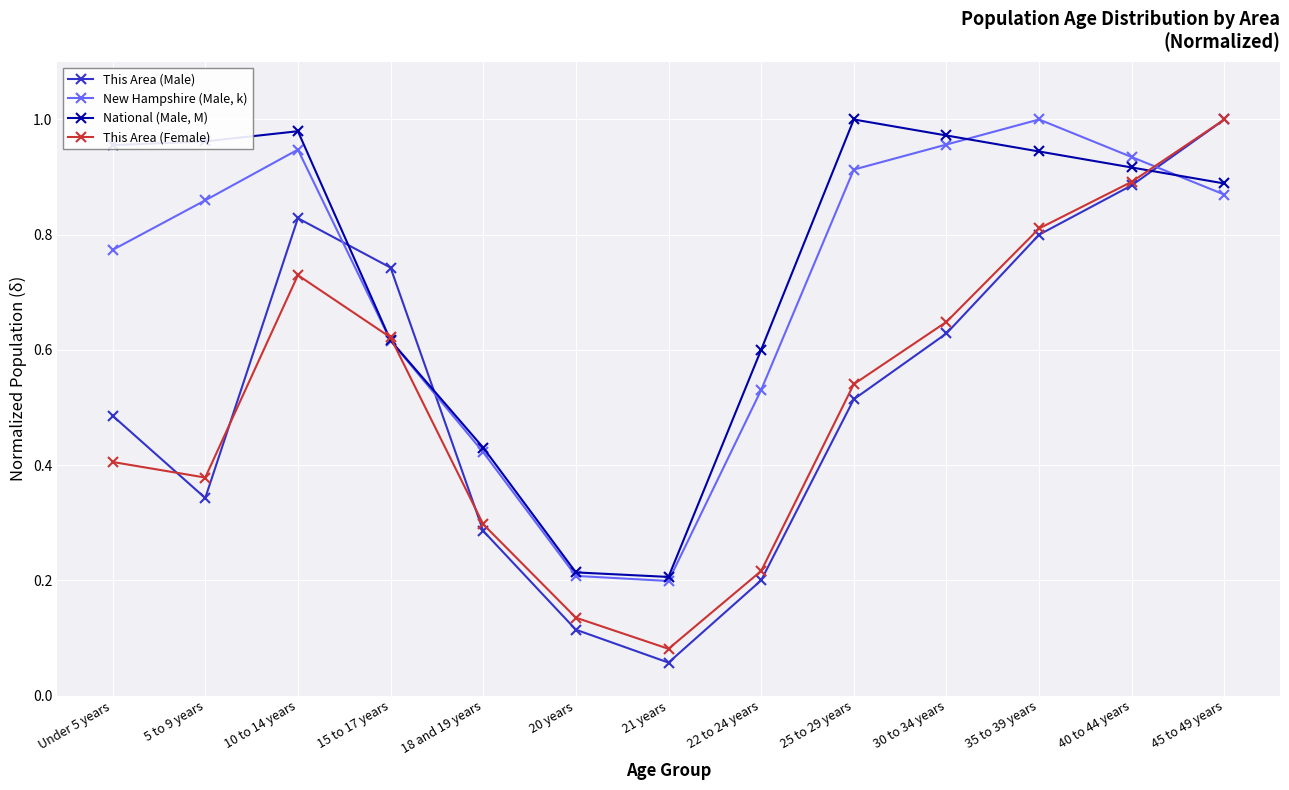

Which series has the largest total across all categories?

National (Male, M)